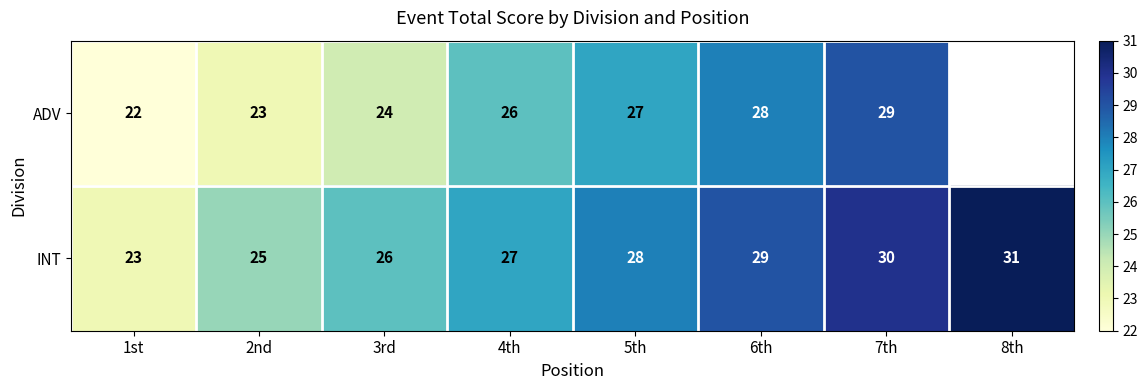

Which has a higher value, 7th or 6th?

7th